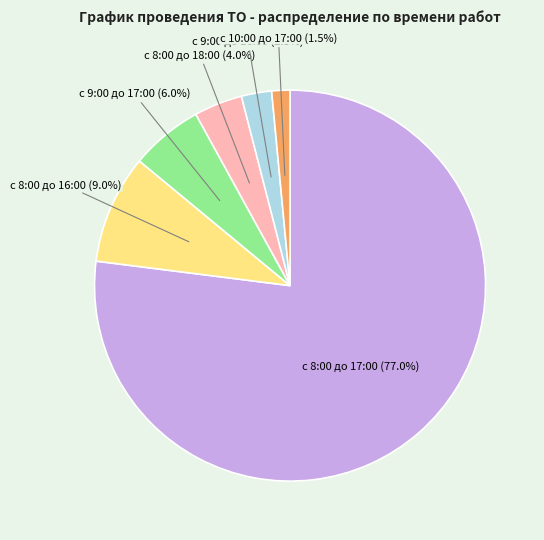

Does any single category account for the majority?

Yes